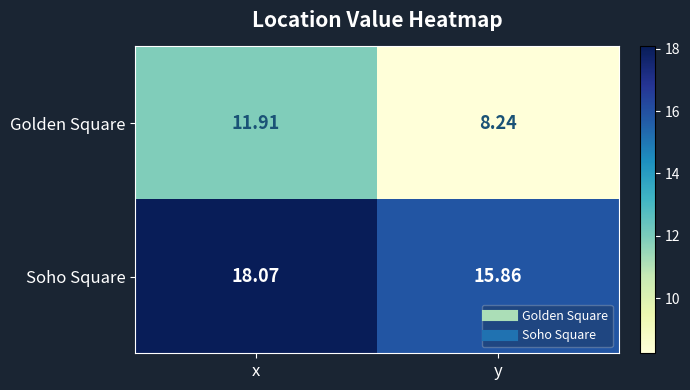

What is the difference between the highest and lowest values at x?

6.2